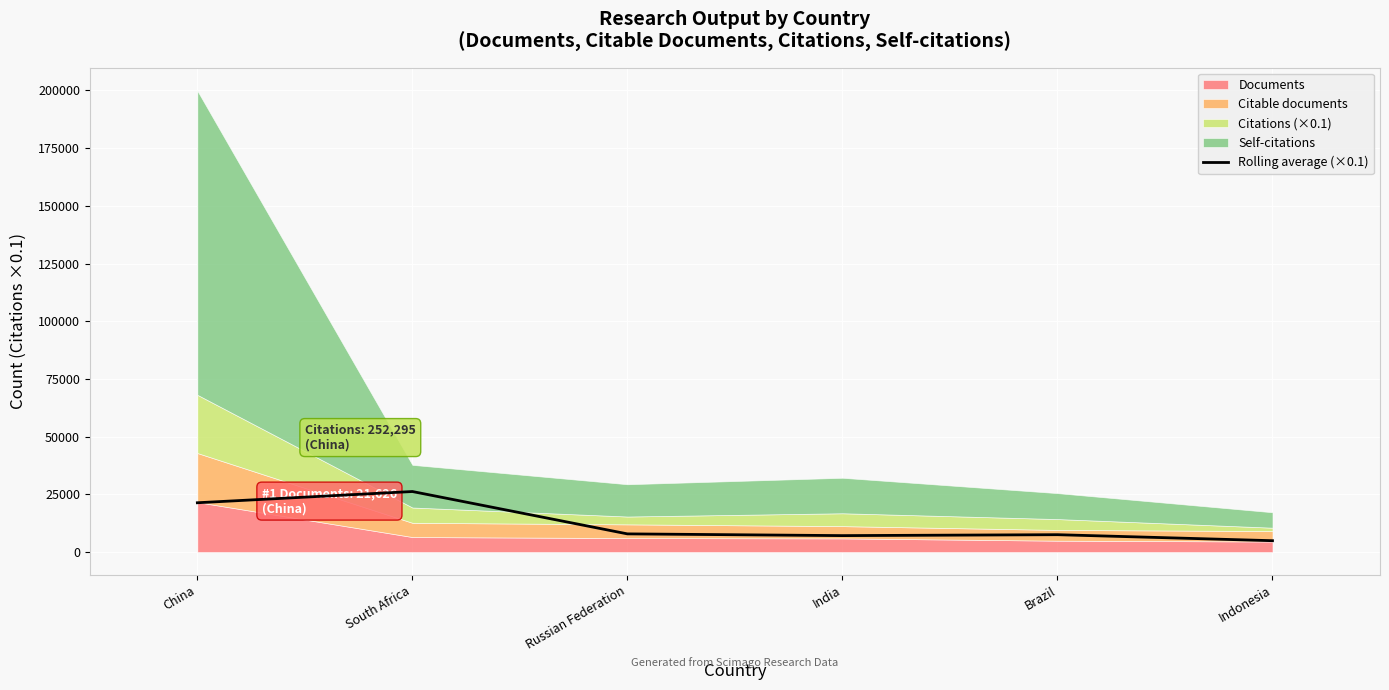

What position from the right is India?

3